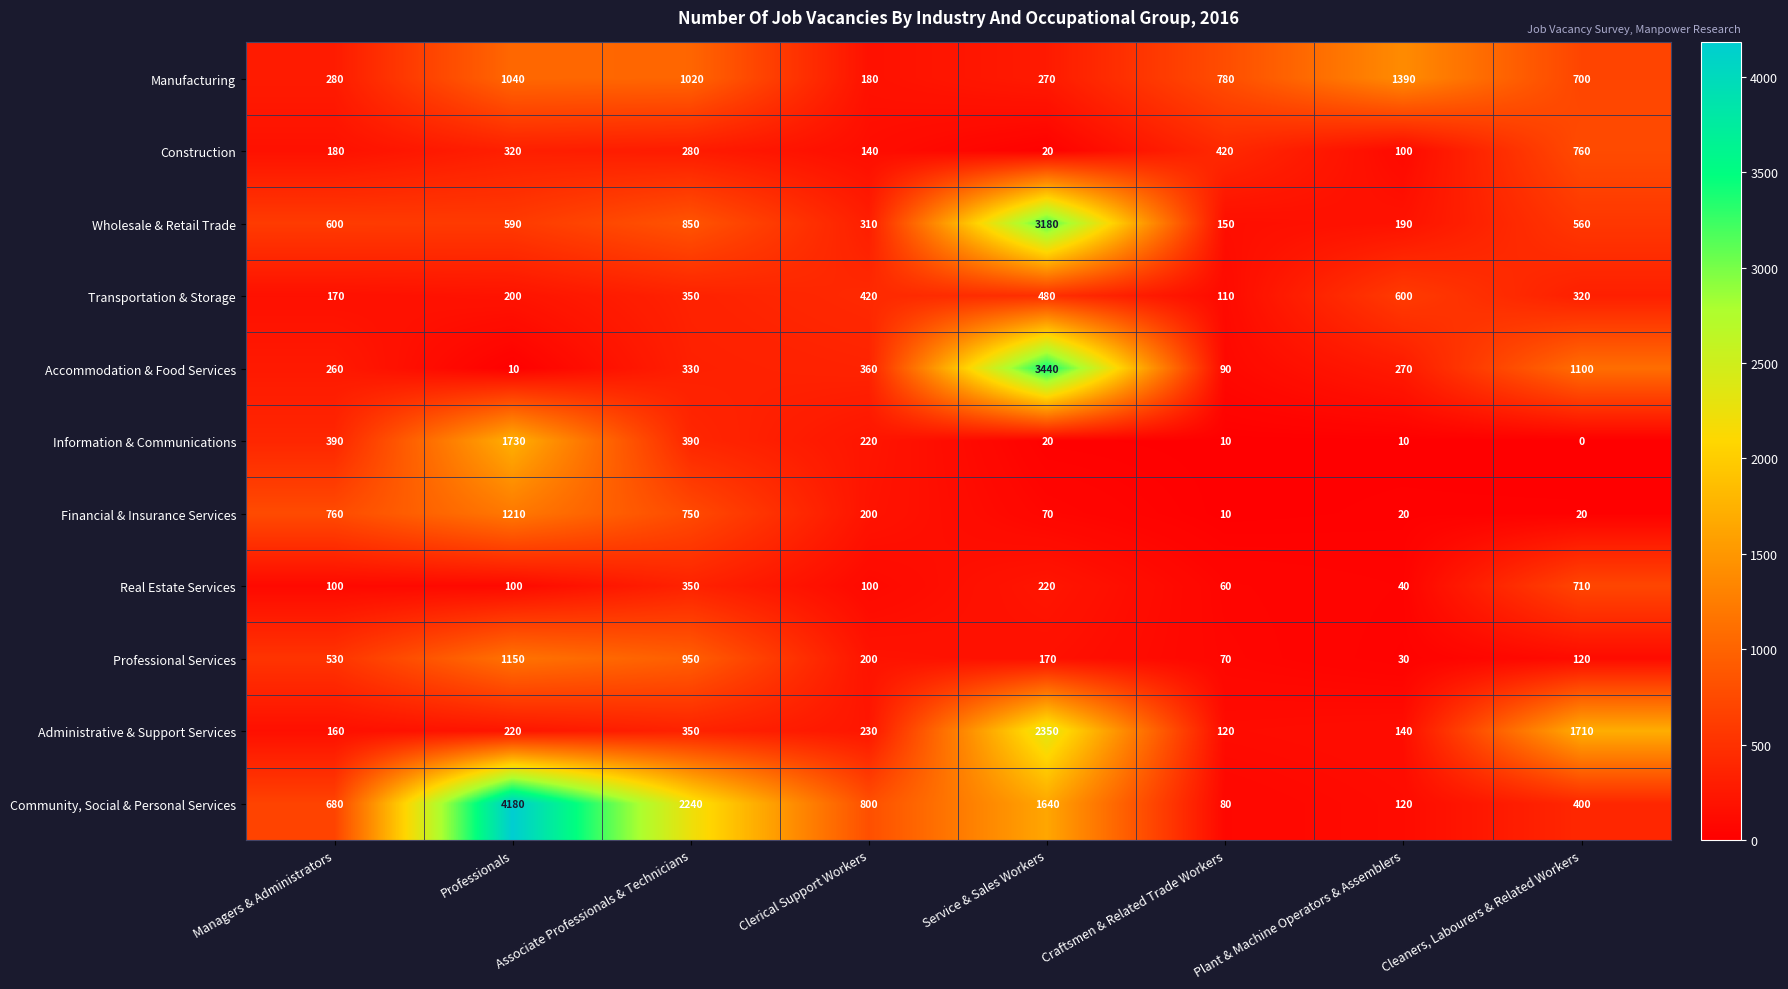

At which label does Wholesale & Retail Trade first exceed 590?

Managers & Administrators